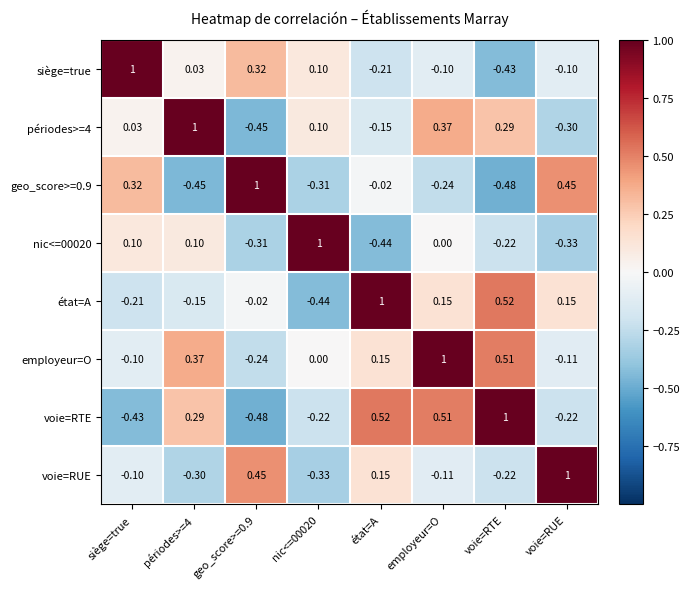

How many data points in périodes>=4 are less than 0?

3